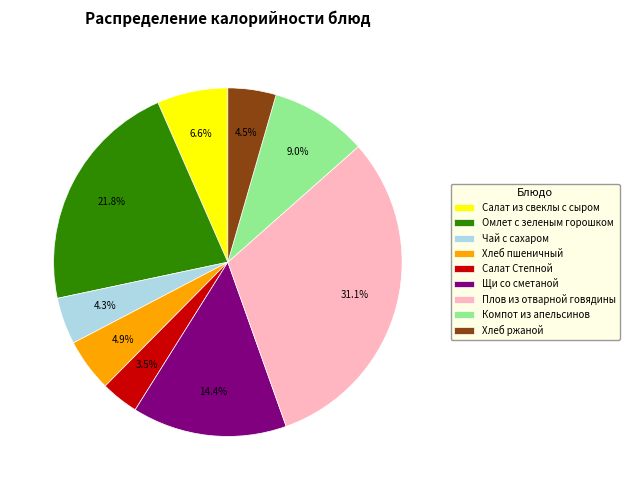

Approximately how many times larger is the value at Хлеб ржаной compared to Чай с сахаром?

1.0